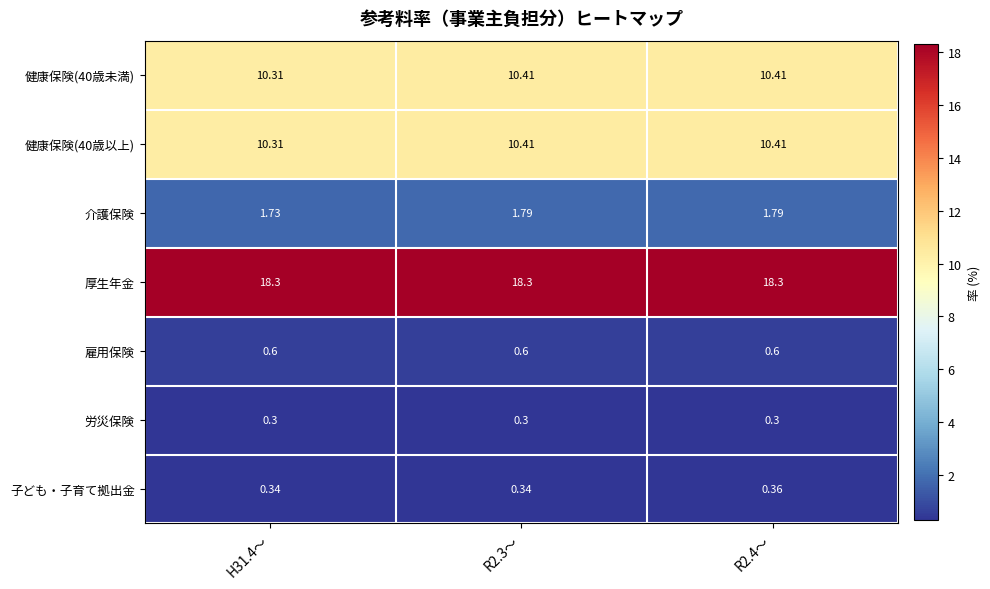

Is the value of 労災保険 at R2.3～ greater than the value of 厚生年金 at H31.4～?

No